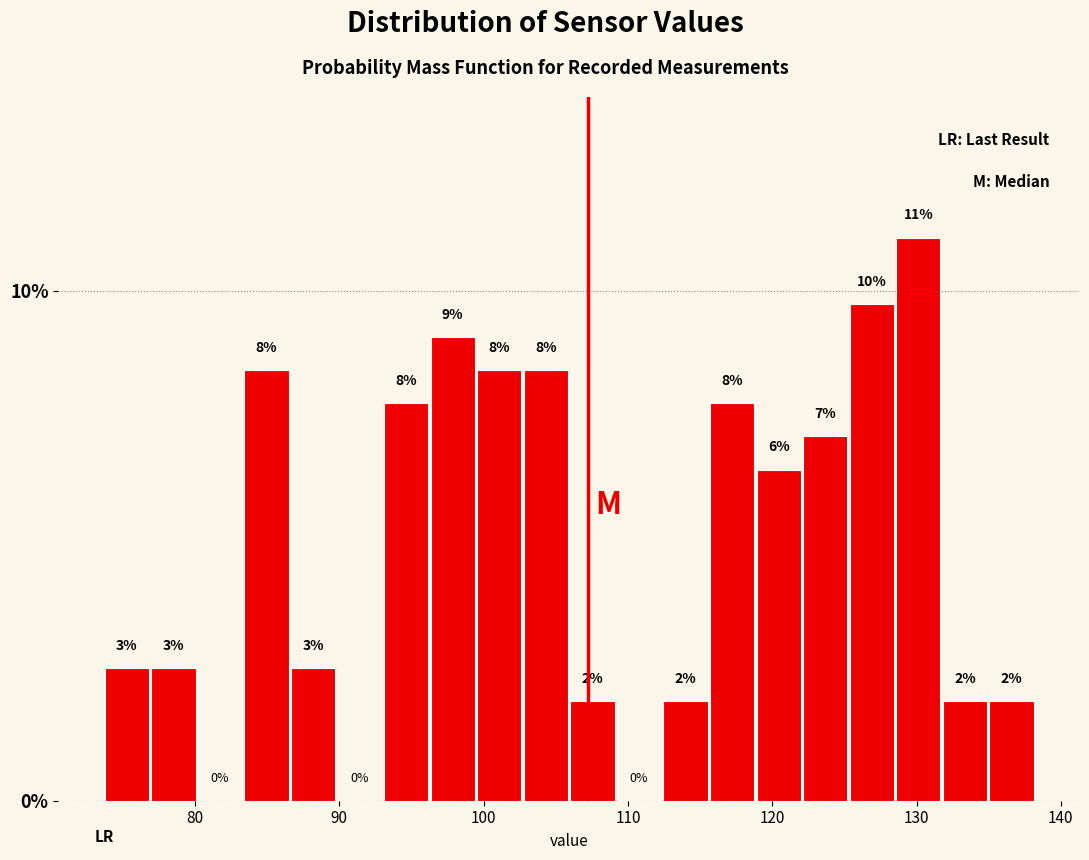

Read against the x-axis, roughly where is the centre of the tallest bar?

130